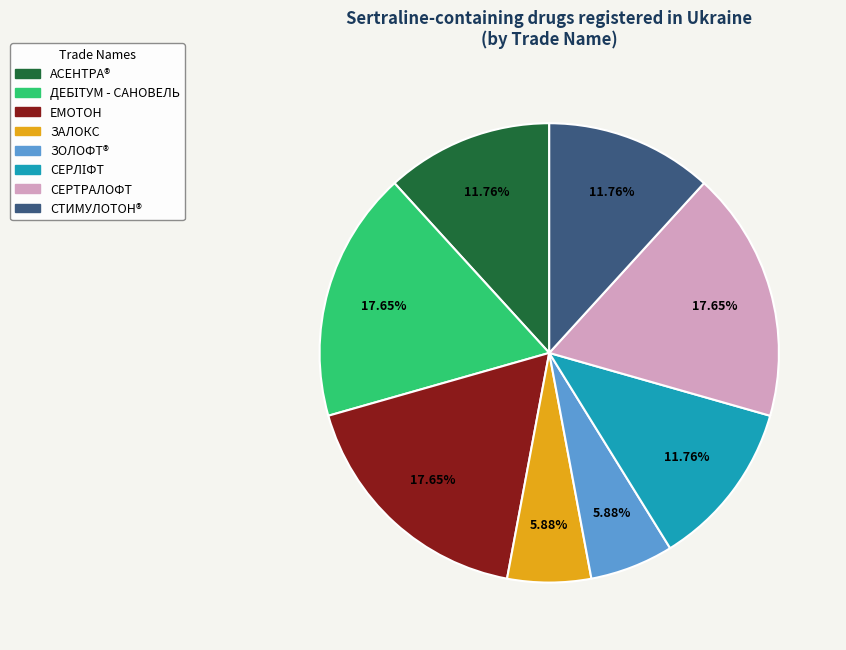

Combined, do ЗАЛОКС and СЕРТРАЛОФТ account for over 50%?

No